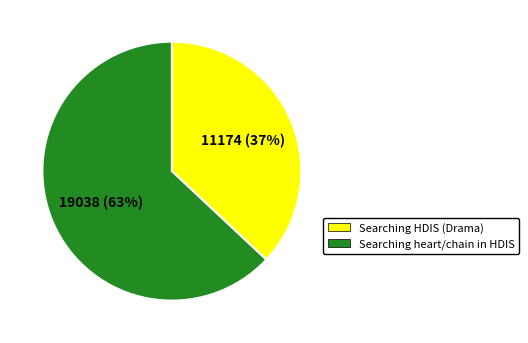

To the nearest percent, what is the difference between the largest and smallest slice percentages?

26%